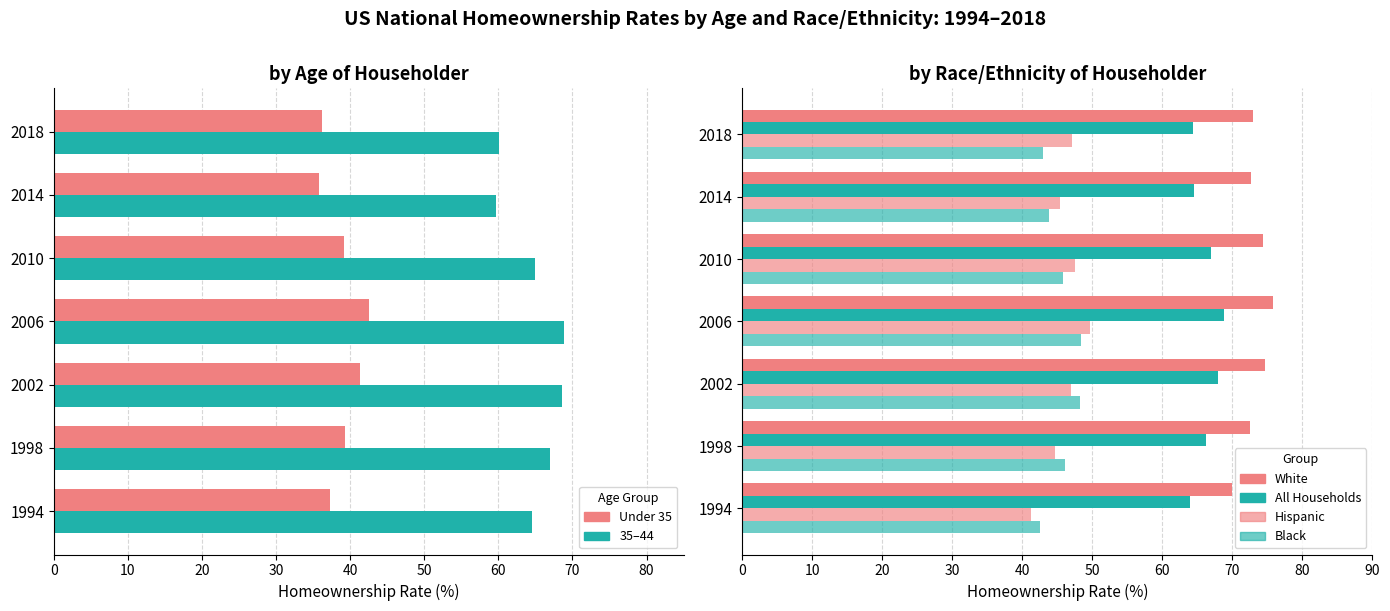

How many values in the White series are below 73?

3